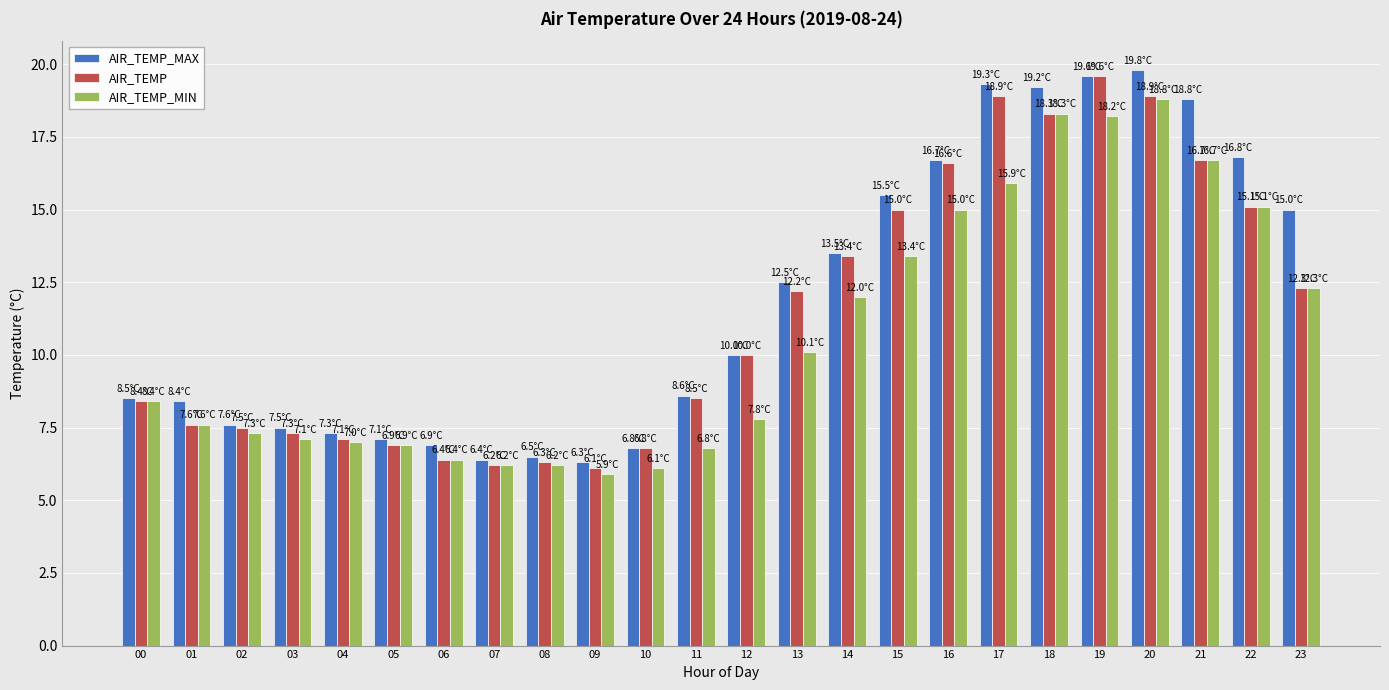

What is the greatest value displayed?

19.8